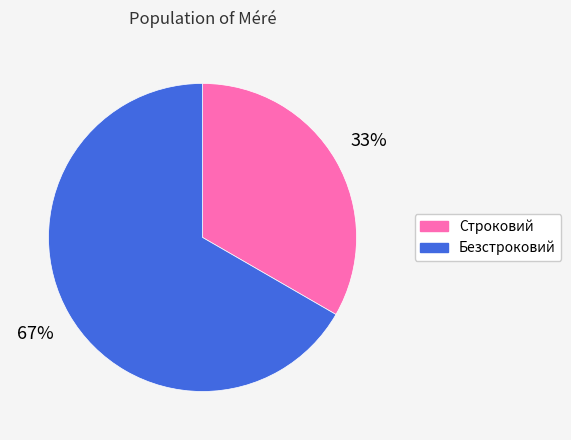

How many segments does this pie chart have?

2